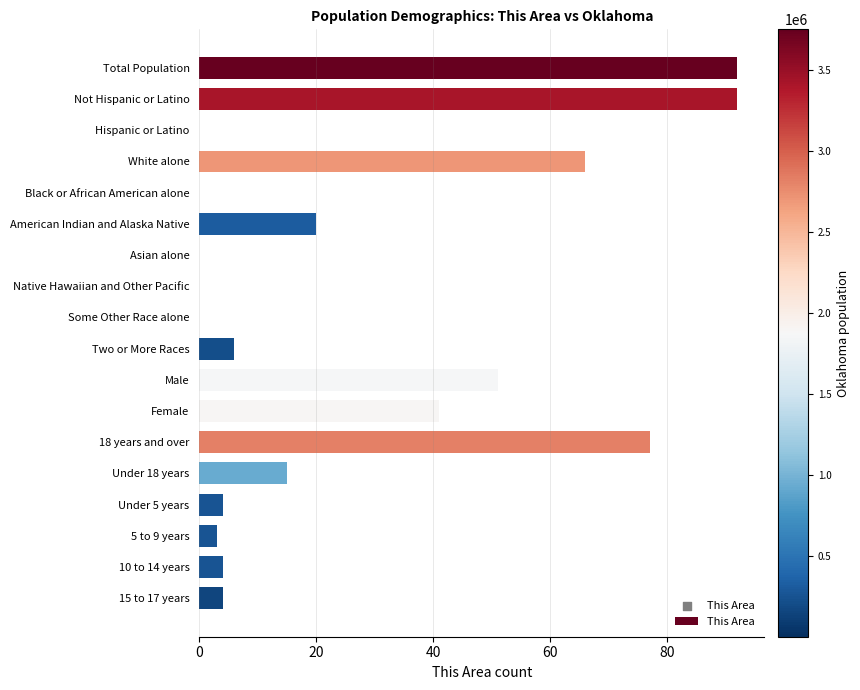

Between Total Population and Two or More Races, which is larger?

Total Population